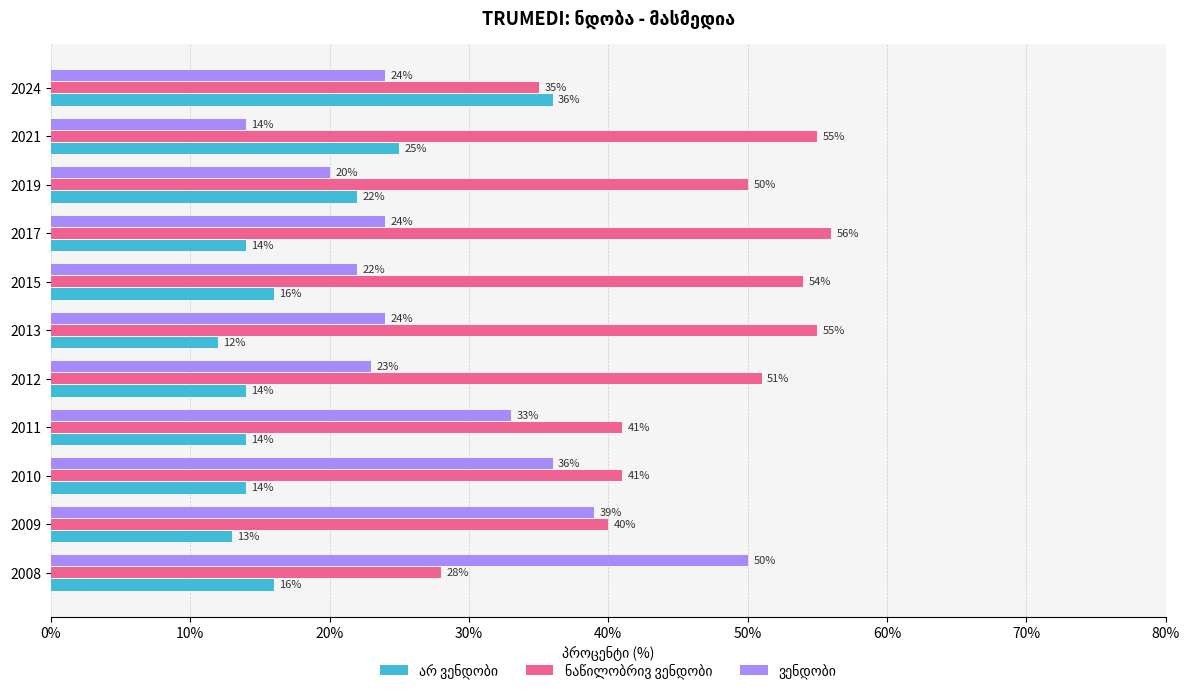

Which label corresponds to the largest value in the chart?

2017